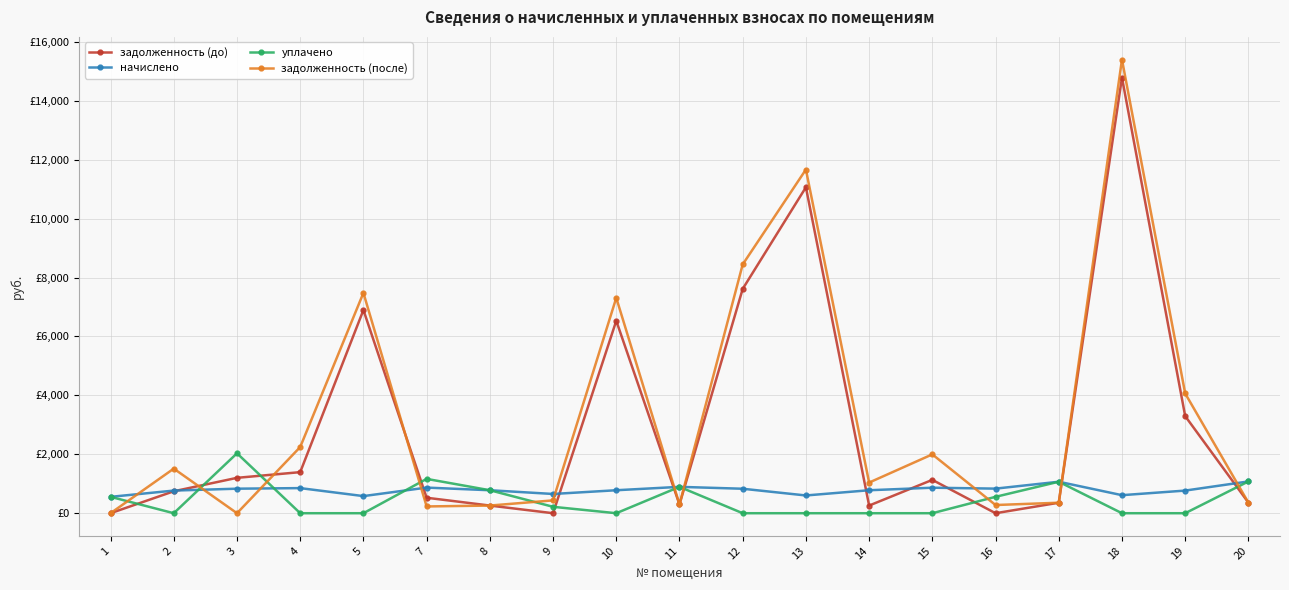

The value of уплачено at 3 is 1068.3. True or false?

False